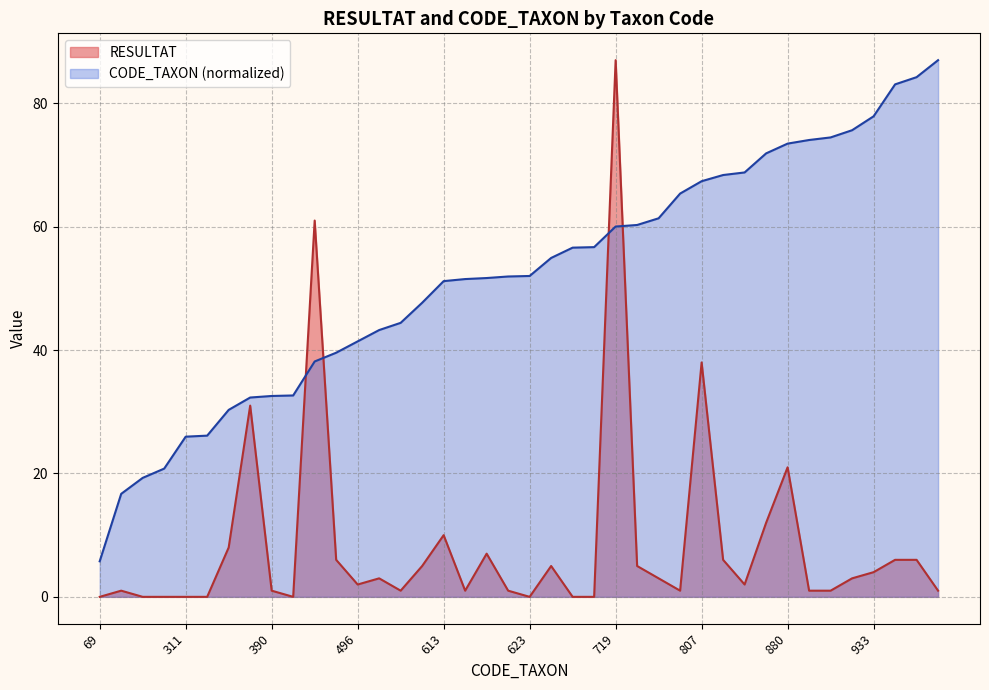

What are all the series names shown in the legend?

RESULTAT, CODE_TAXON (normalized)